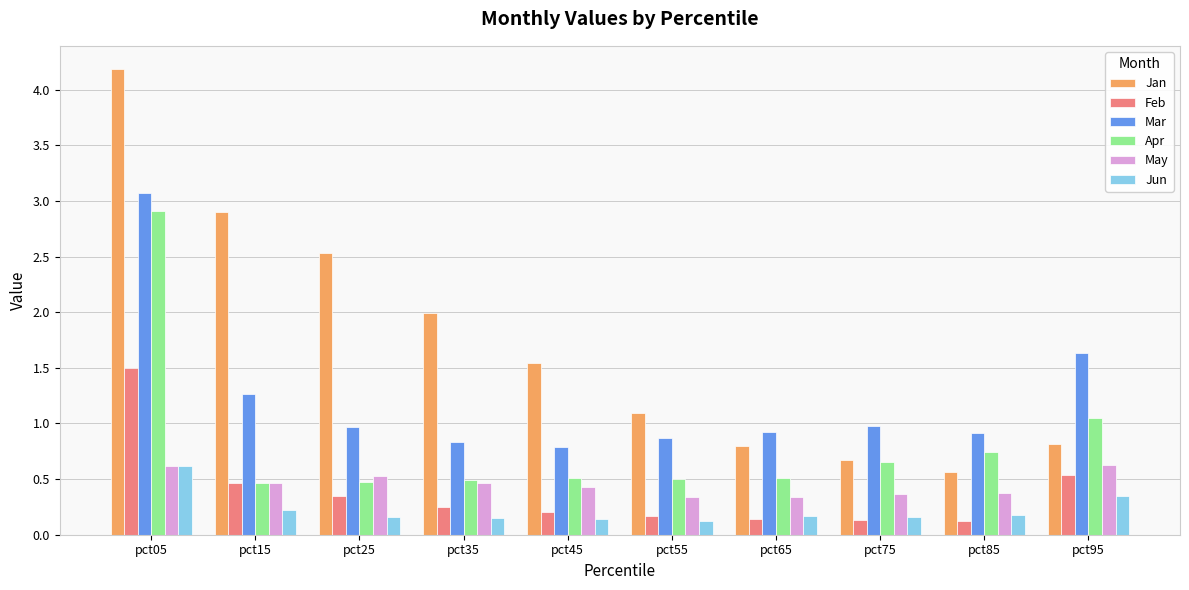

The Apr series shows 0.2 at pct35. True or false?

False